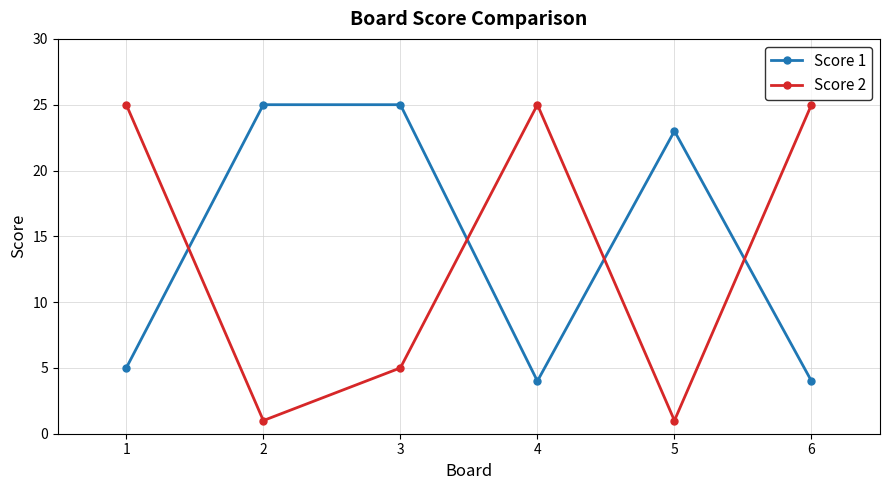

True or false: Score 1 has a value of 41 at 5.

False